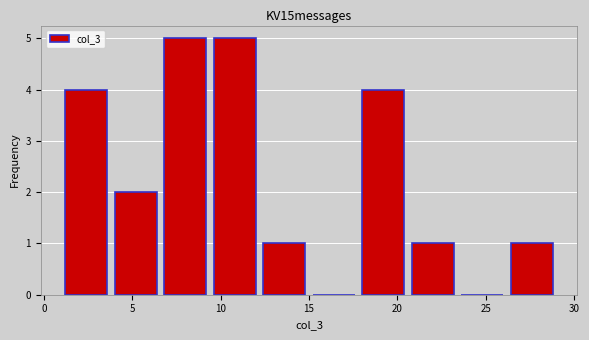

How tall is the bar that spans 3.8 to 6.6 on the x-axis? Neither the bar edges nor the heights are printed on the chart, so give them approximately, as read against the axes.

2